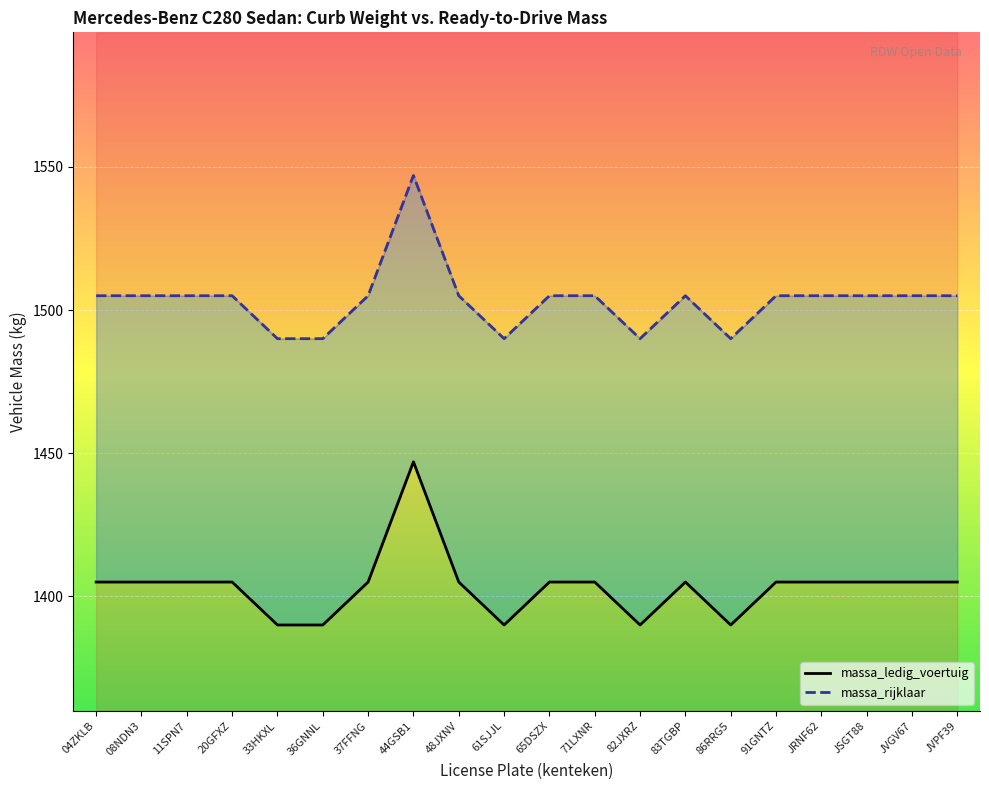

Which series has the largest range (max minus min)?

massa_ledig_voertuig